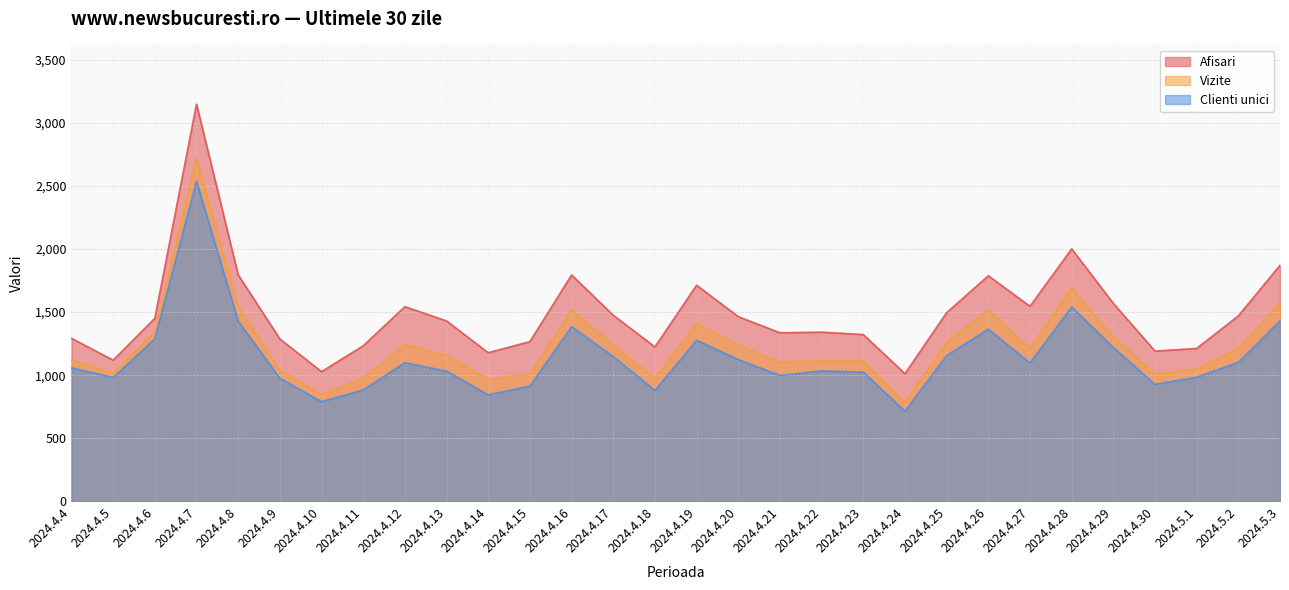

Rank the series by their average value, from highest to lowest.

Afisari, Vizite, Clienti unici